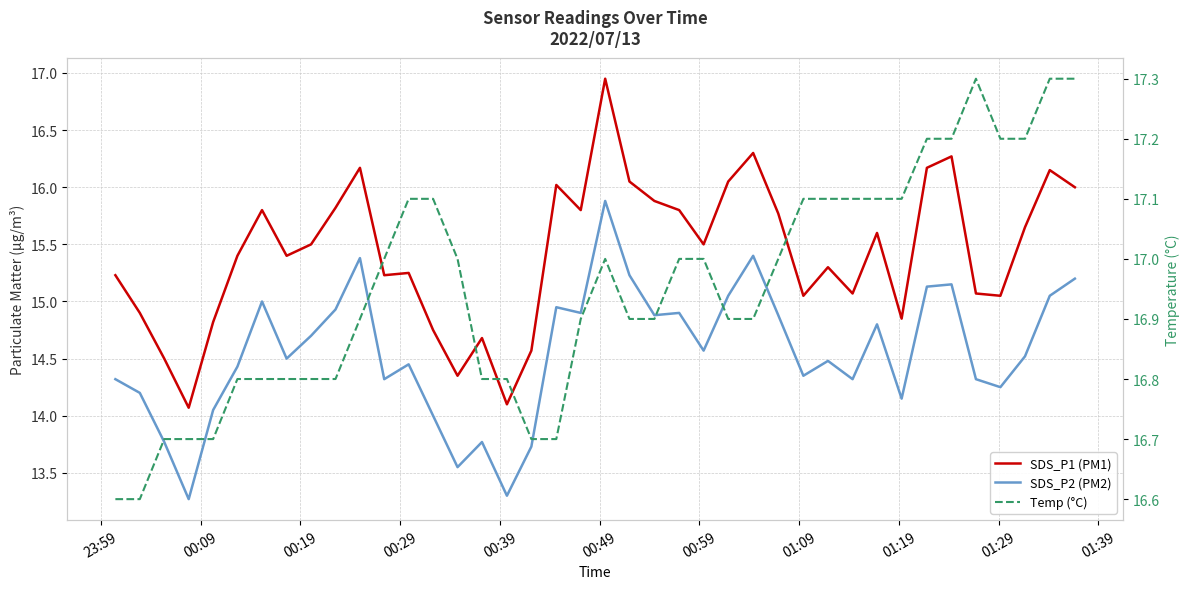

What position from the left is 01:09?

8